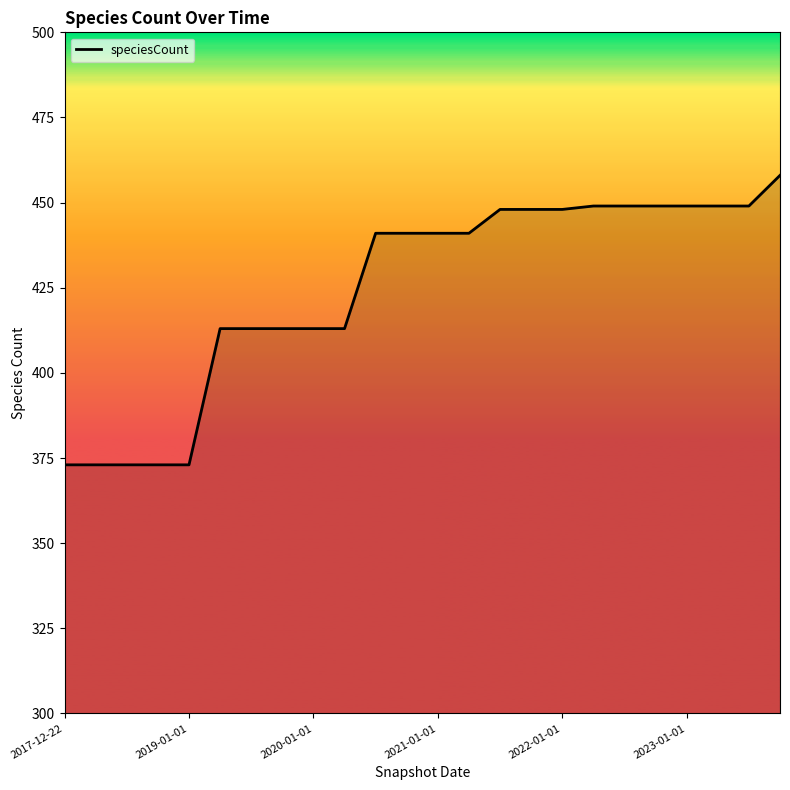

What is the maximum value shown in the chart?

458